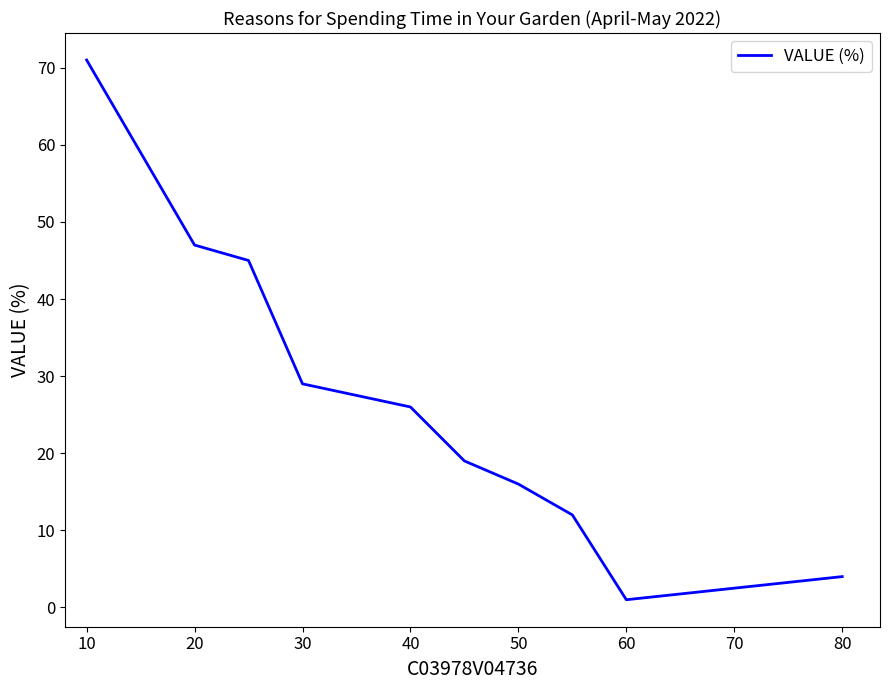

What is the greatest value displayed?

71